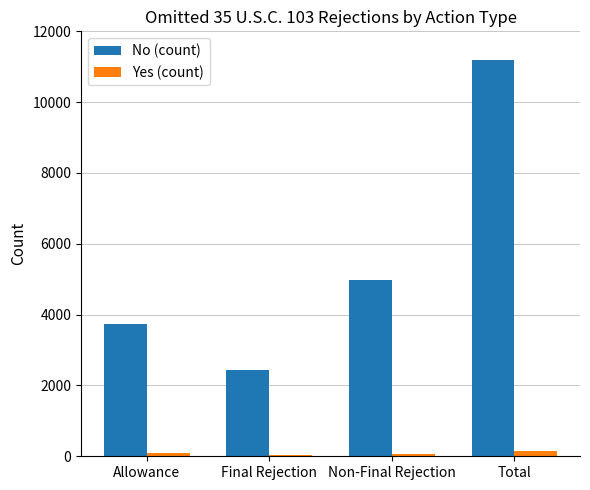

Which series has the largest total across all categories?

No (count)